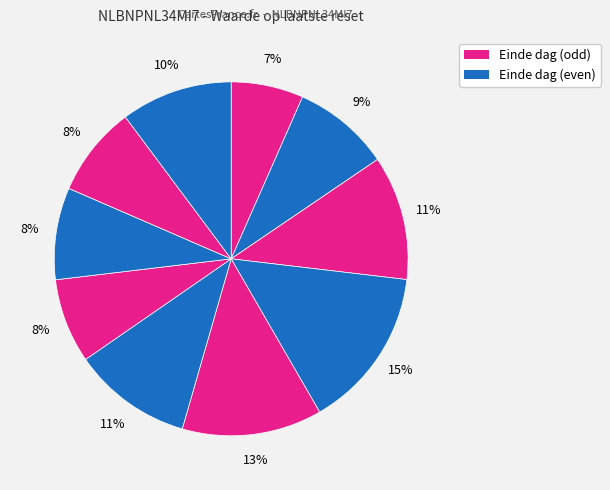

Does any single category account for the majority?

No